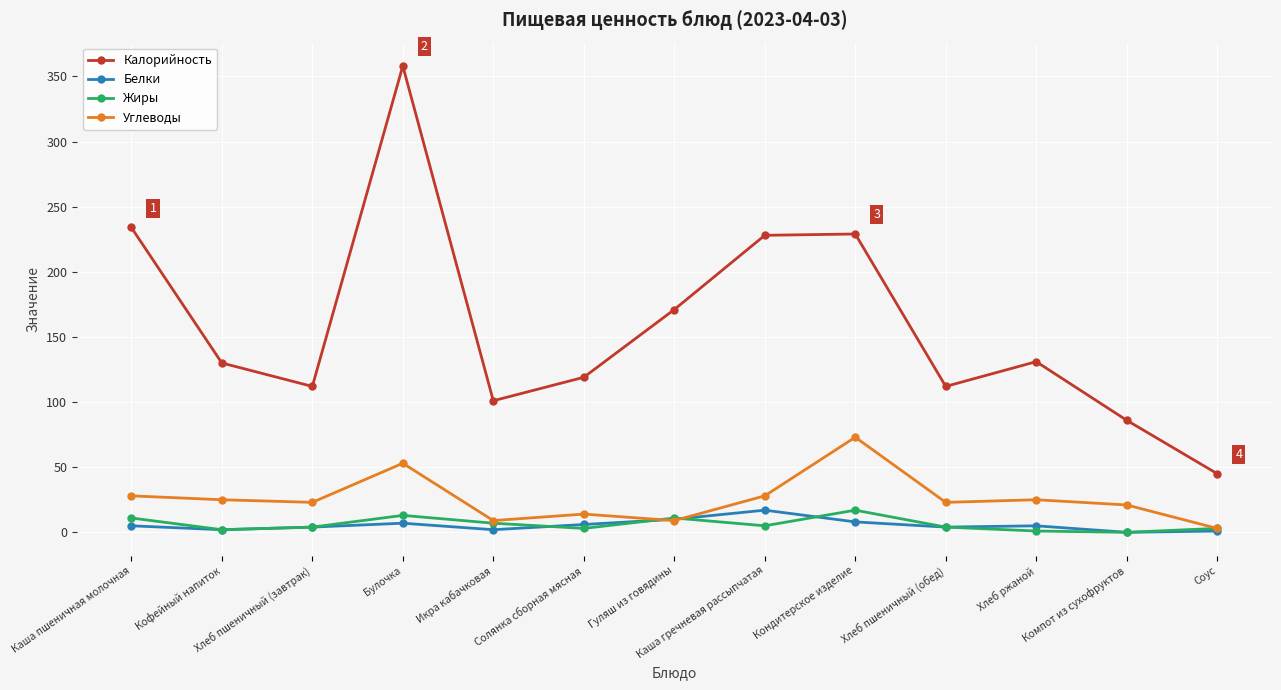

Is the value of Углеводы at Хлеб ржаной greater than the value of Белки at Икра кабачковая?

Yes